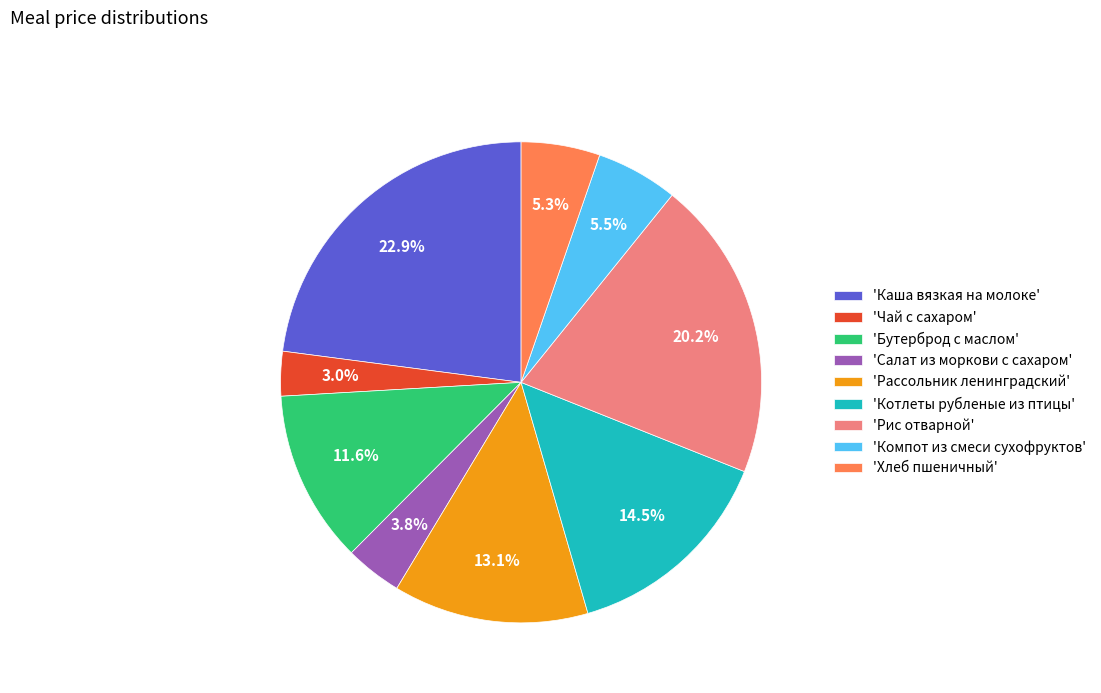

Which slice is the largest?

'Каша вязкая на молоке'